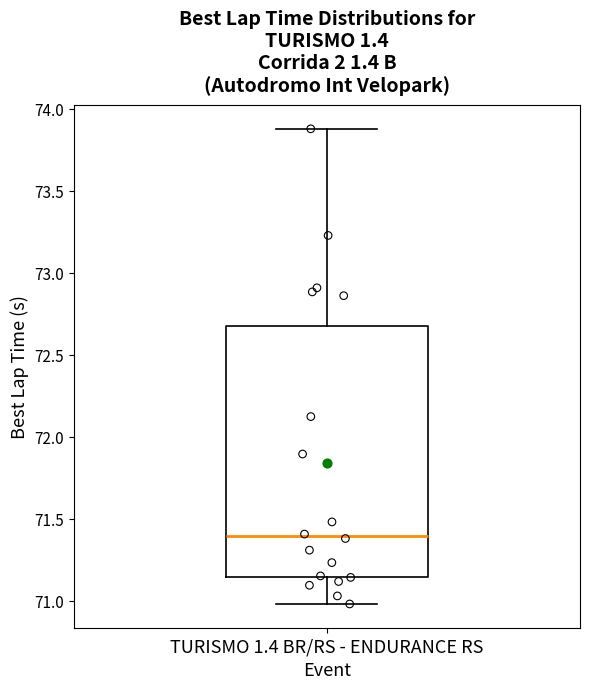

Transcribe this box plot: give where the median line is, the range the box spans, and where the two whiskers end, as read against the y-axis. The values are not printed on the chart, so give them approximately, as read against the axis.

median 71.40, box 71.15 to 72.70, whiskers 71.00 to 73.90